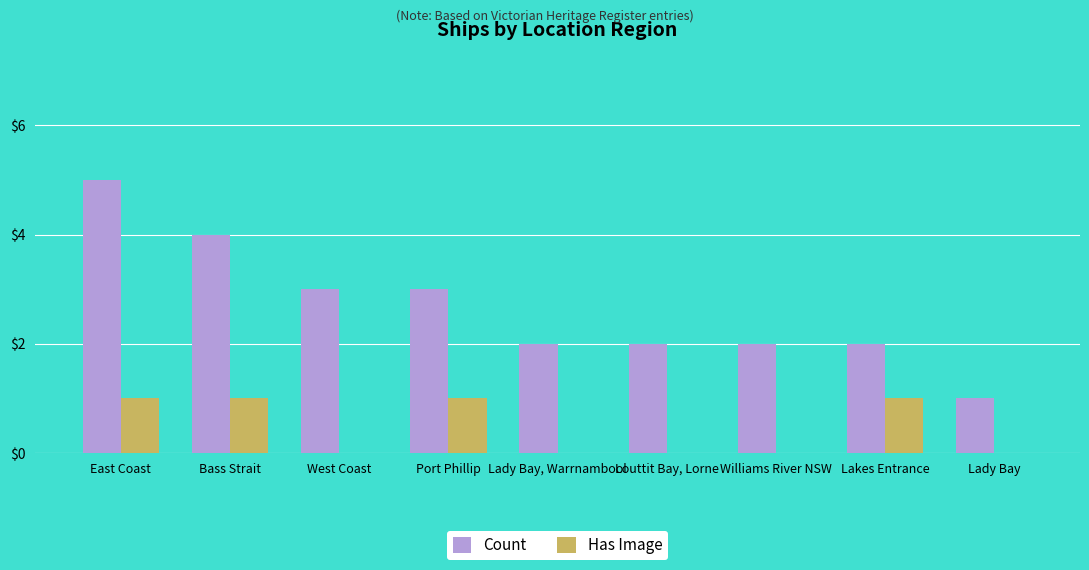

Reading left to right, extract all data points from this chart.

Count: East Coast=5	Bass Strait=4	West Coast=3	Port Phillip=3	Lady Bay, Warrnambool=2	Louttit Bay, Lorne=2	Williams River NSW=2	Lakes Entrance=2	Lady Bay=1
Has Image: East Coast=1	Bass Strait=1	West Coast=0	Port Phillip=1	Lady Bay, Warrnambool=0	Louttit Bay, Lorne=0	Williams River NSW=0	Lakes Entrance=1	Lady Bay=0